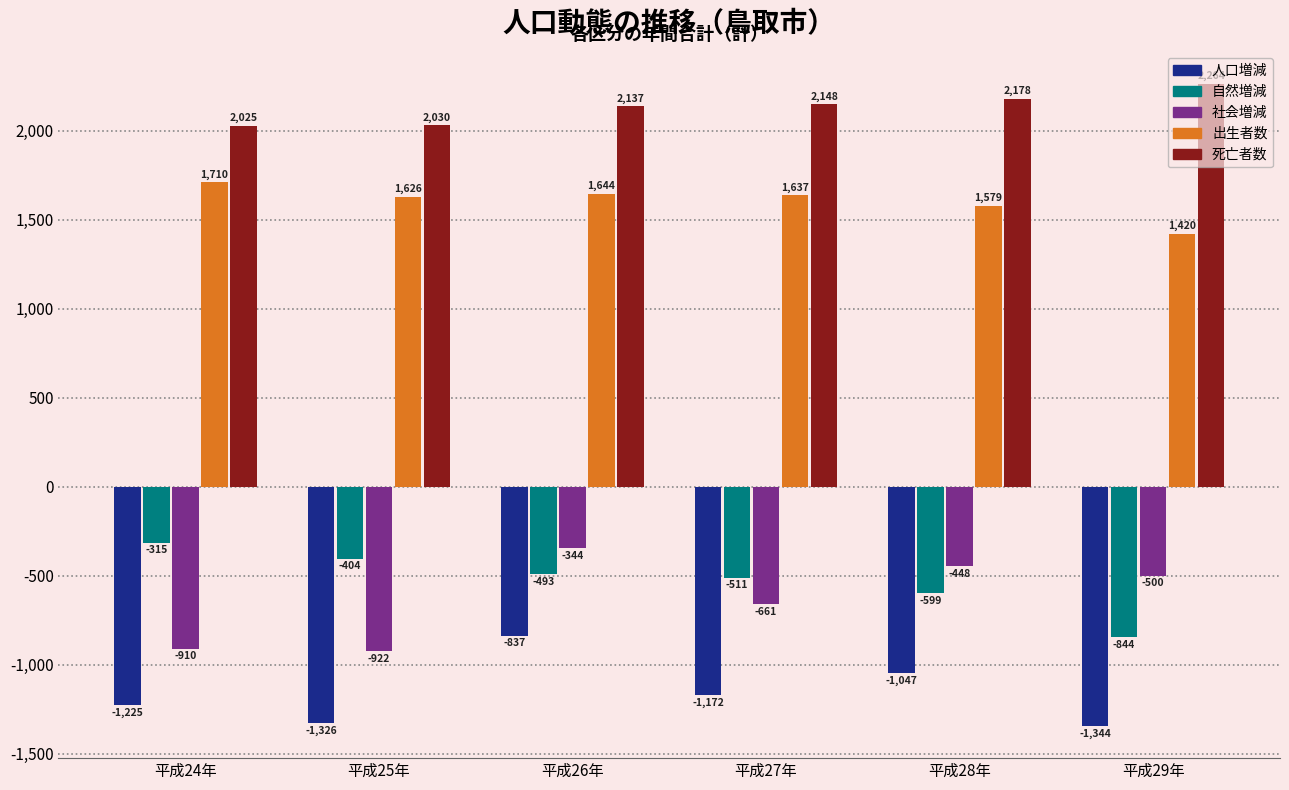

Reading right to left, transcribe all the data shown in this chart.

人口増減: 平成29年=-1344	平成28年=-1047	平成27年=-1172	平成26年=-837	平成25年=-1326	平成24年=-1225
自然増減: 平成29年=-844	平成28年=-599	平成27年=-511	平成26年=-493	平成25年=-404	平成24年=-315
社会増減: 平成29年=-500	平成28年=-448	平成27年=-661	平成26年=-344	平成25年=-922	平成24年=-910
出生者数: 平成29年=1420	平成28年=1579	平成27年=1637	平成26年=1644	平成25年=1626	平成24年=1710
死亡者数: 平成29年=2264	平成28年=2178	平成27年=2148	平成26年=2137	平成25年=2030	平成24年=2025